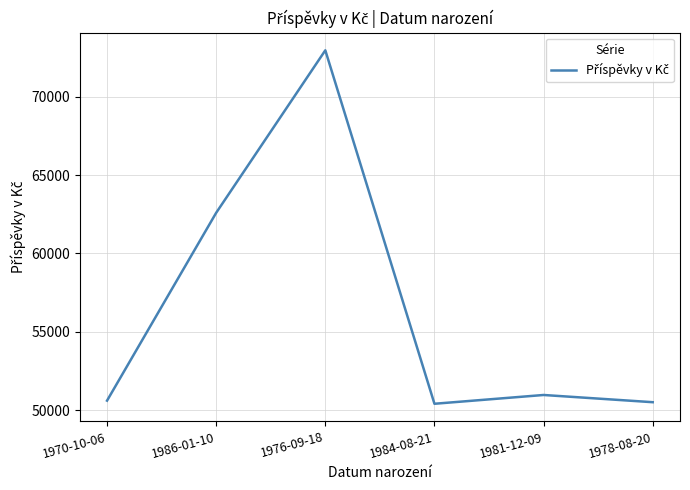

What is the maximum value shown in the chart?

72979